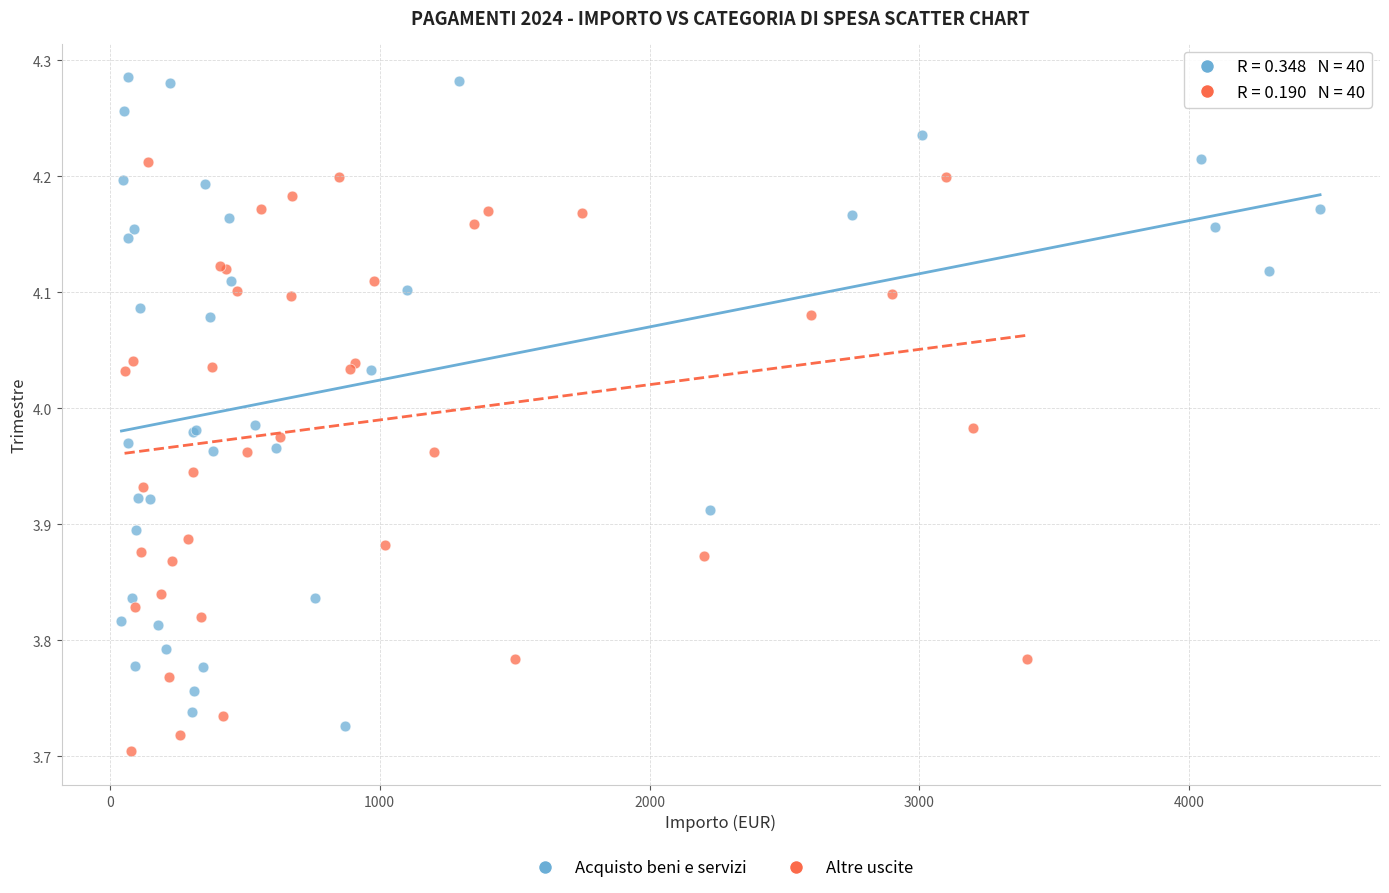

Which series contains the highest Y value?

Acquisto beni e servizi